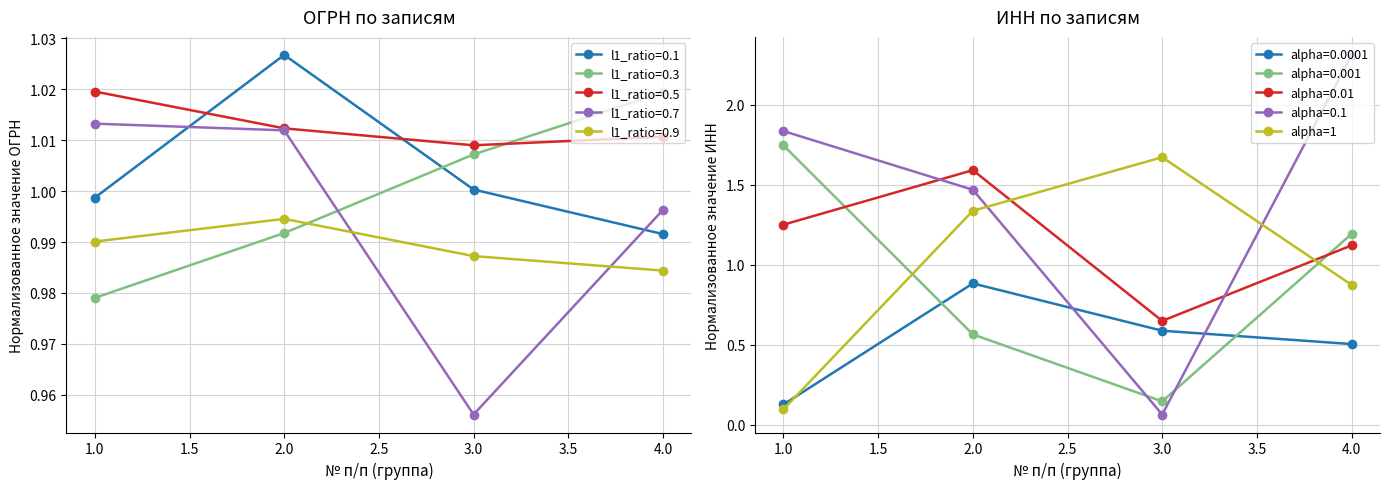

At which label does alpha=0.001 first exceed 1?

1.0